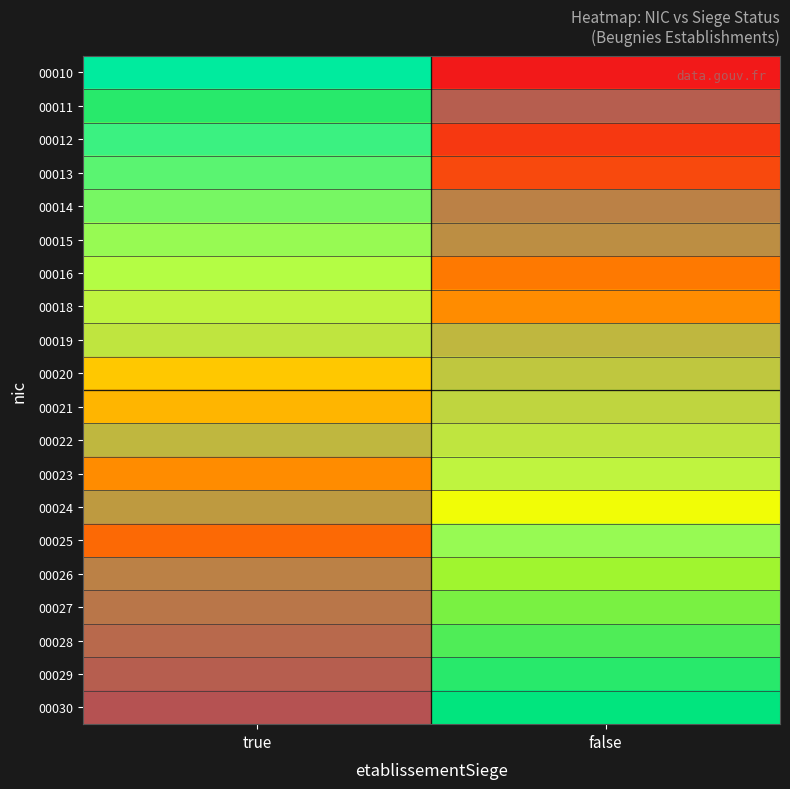

Reading left to right, list all the values displayed in this chart.

00010: true=0.0	false=1.0
00011: true=-0.1	false=0.9
00012: true=-0.1	false=0.9
00013: true=-0.2	false=0.8
00014: true=-0.2	false=0.8
00015: true=-0.3	false=0.7
00016: true=-0.3	false=0.7
00018: true=-0.4	false=0.6
00019: true=-0.4	false=0.6
00020: true=-0.5	false=0.5
00021: true=-0.5	false=0.5
00022: true=-0.6	false=0.4
00023: true=-0.6	false=0.4
00024: true=-0.7	false=0.3
00025: true=-0.7	false=0.3
00026: true=-0.8	false=0.2
00027: true=-0.8	false=0.2
00028: true=-0.9	false=0.1
00029: true=-0.9	false=0.1
00030: true=-1.0	false=0.0